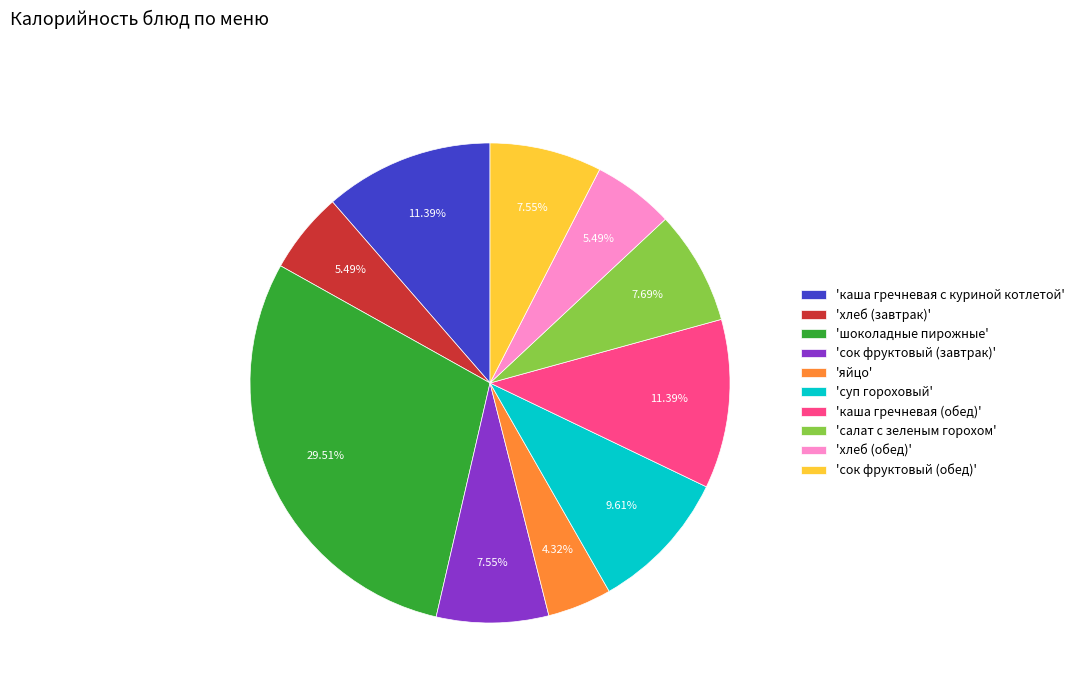

Combined, do 'хлеб (обед)' and 'салат с зеленым горохом' account for over 50%?

No